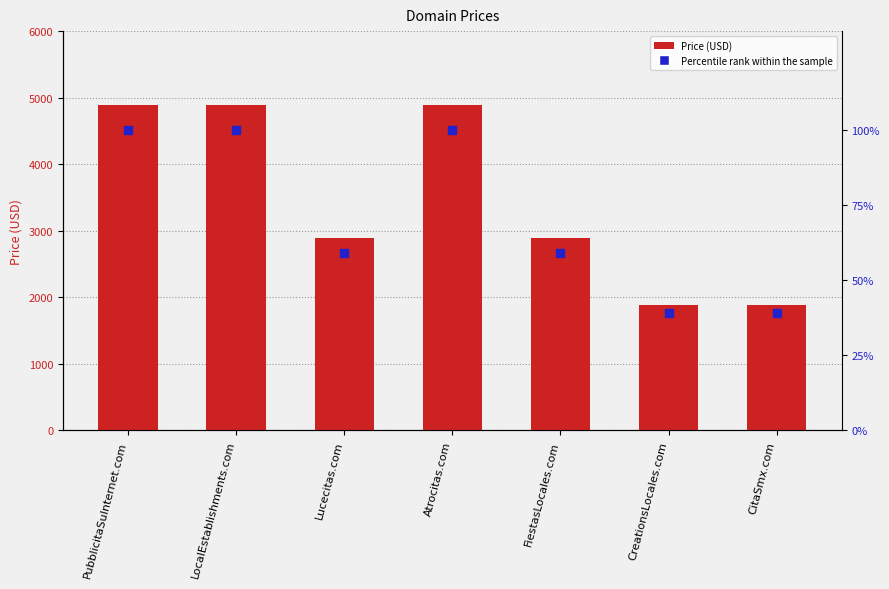

Which series reaches the maximum Y coordinate?

Price